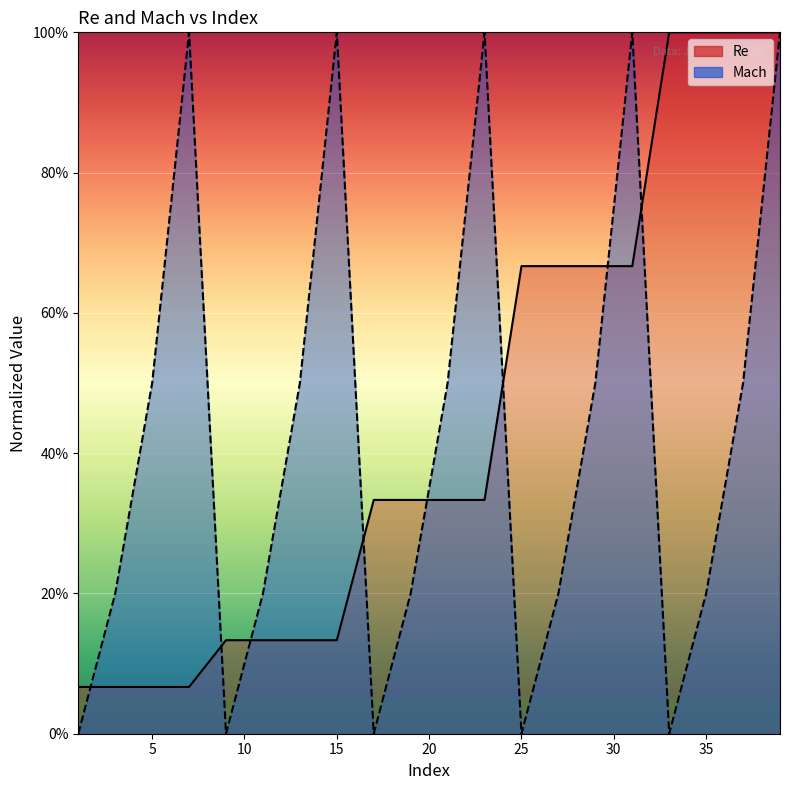

Count the Mach values in the range 0 to 1.

20